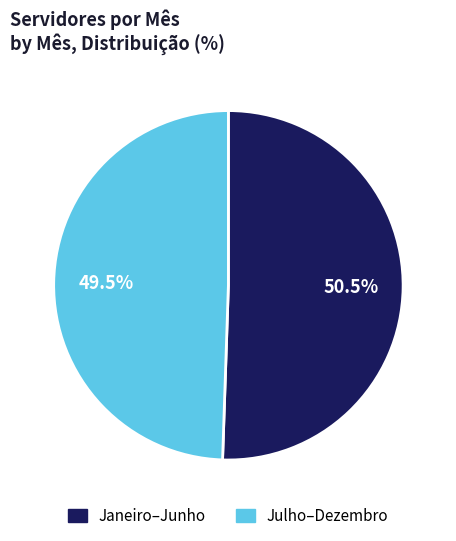

Count the number of slices in the pie.

2